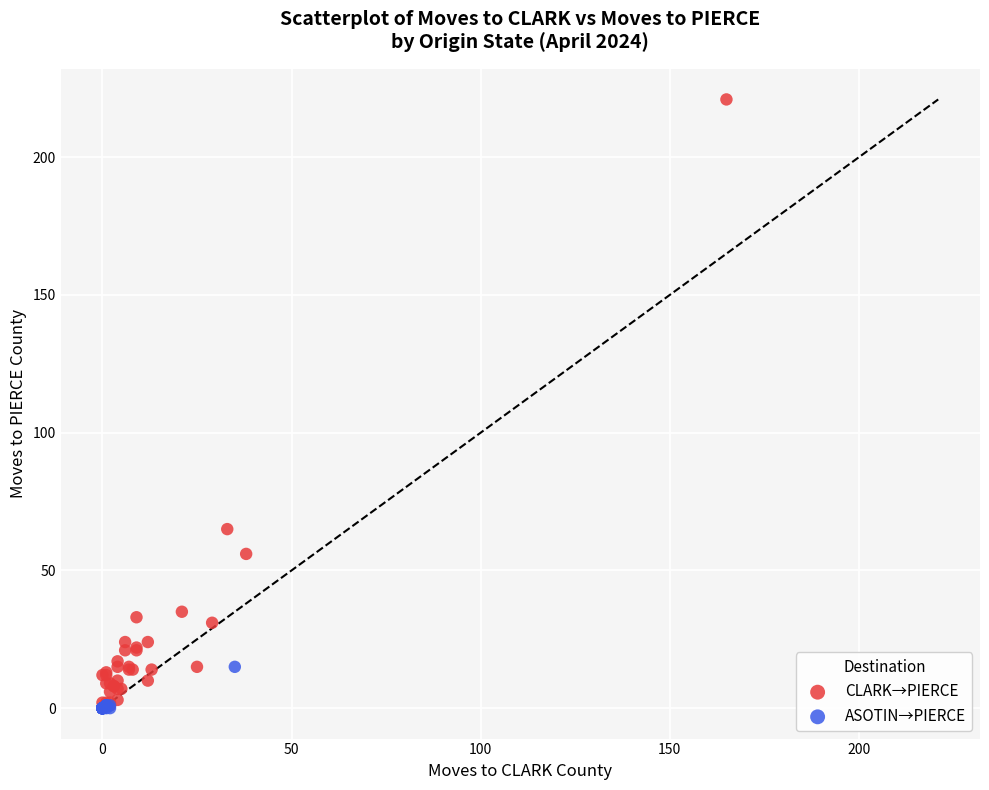

Which series contains the highest Y value?

CLARK→PIERCE